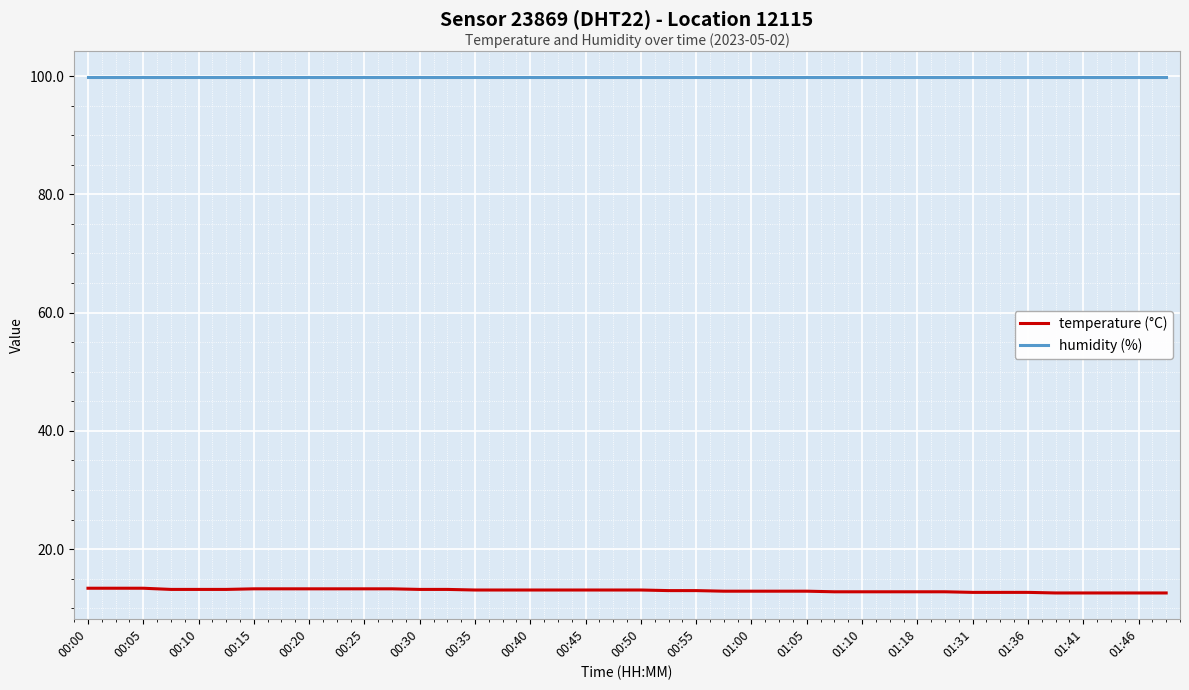

True or false: humidity (%) and temperature (°C) cross at least once.

False